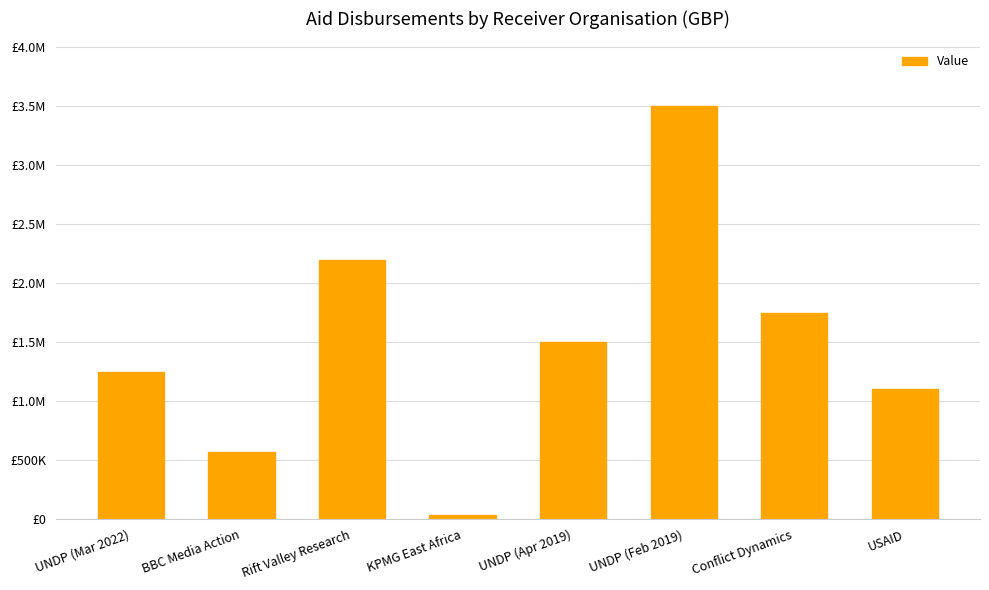

What is the label of the 2nd bar from the right?

Conflict Dynamics